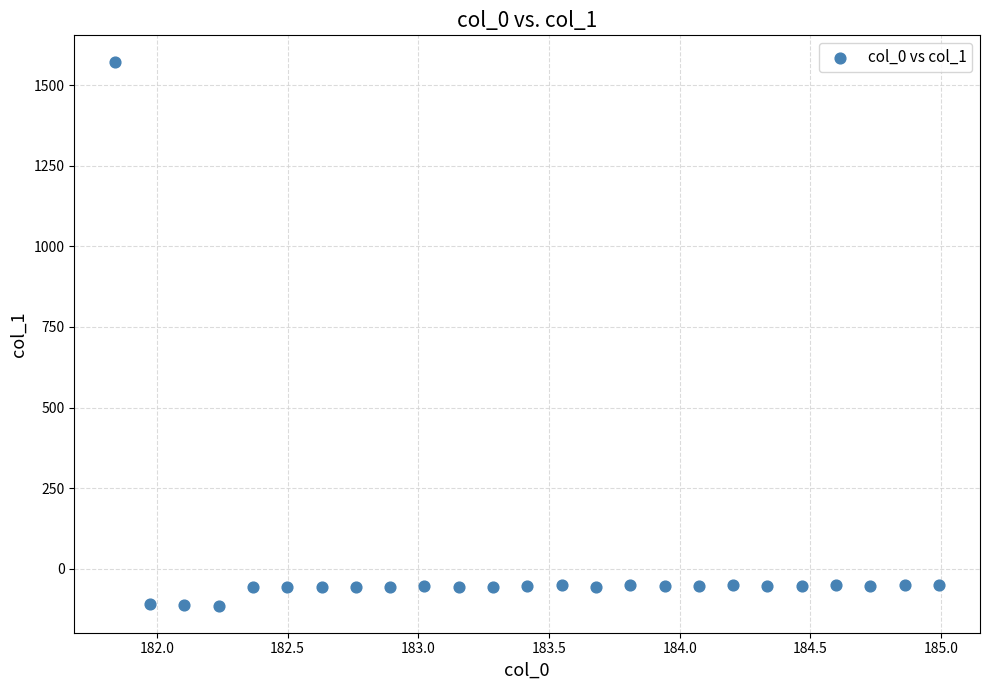

What is the range of X values (max minus min)?

3.1